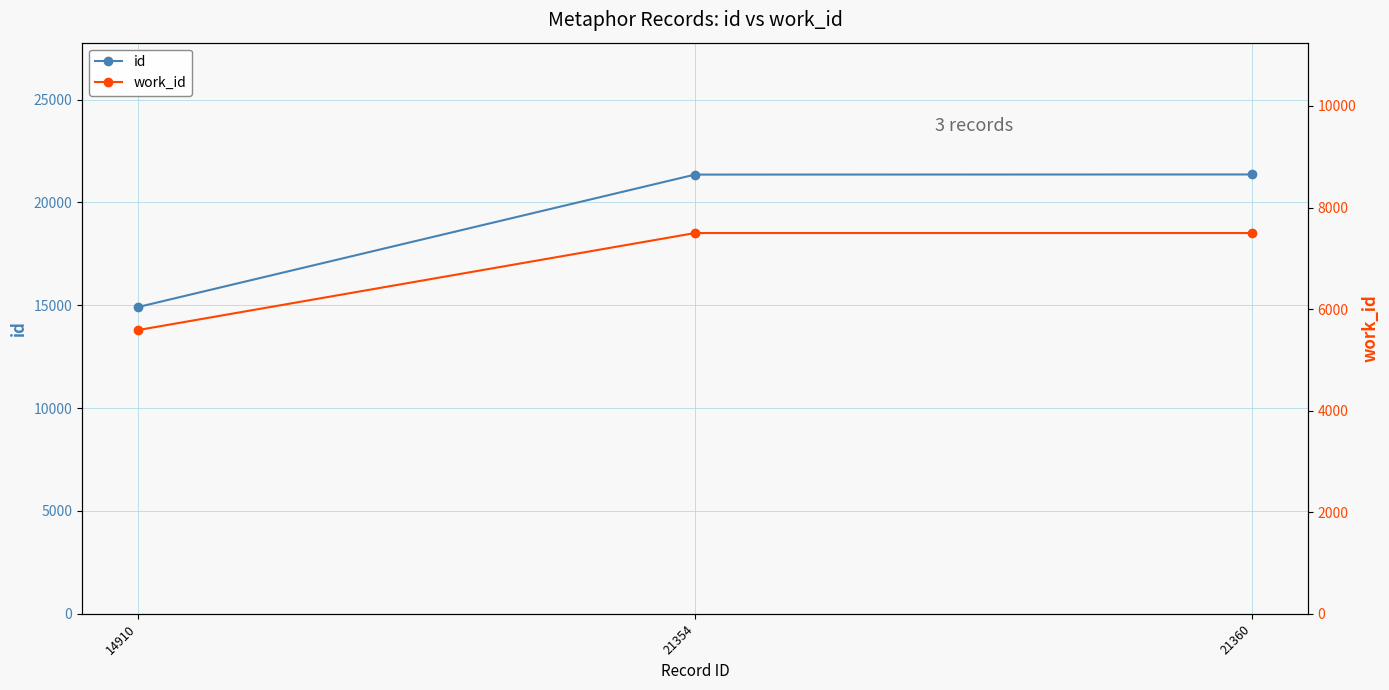

What value does the work_id series have at 21360, to the nearest 10?

7500